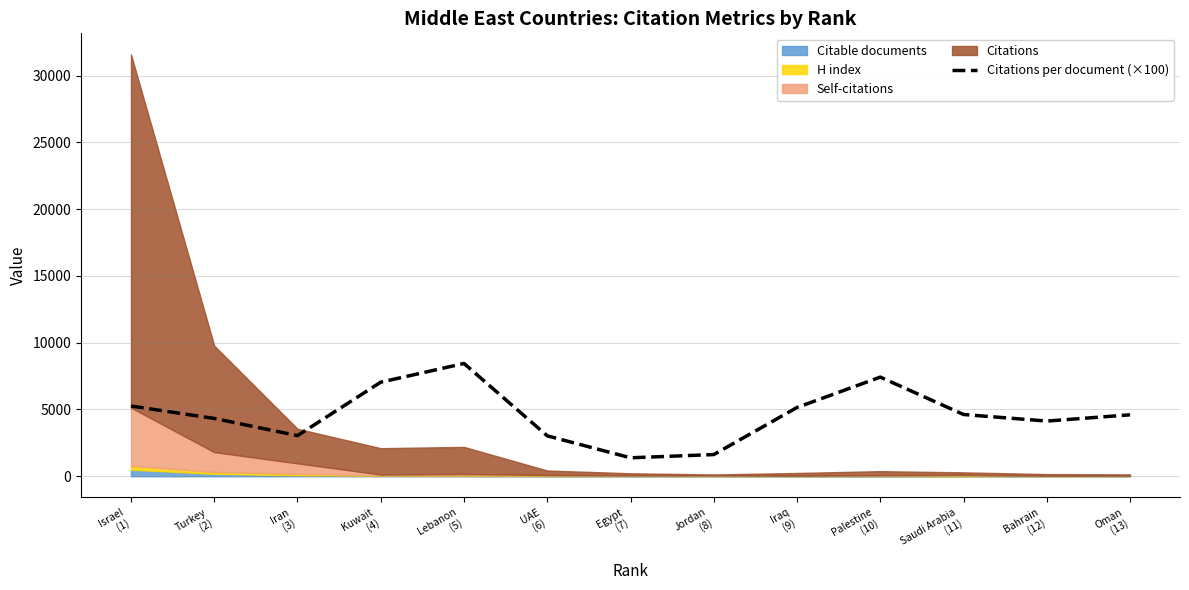

What is the value of the 8th point from the left?

1625.0